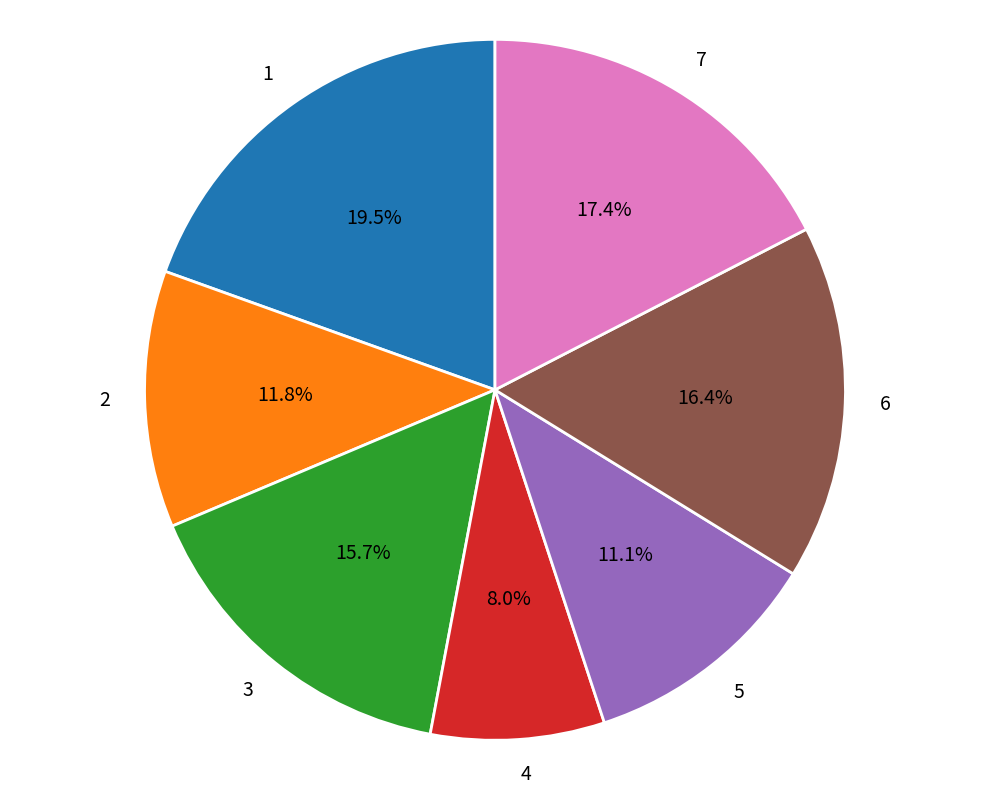

Approximately how many times larger is the value at 4 compared to 2?

0.7